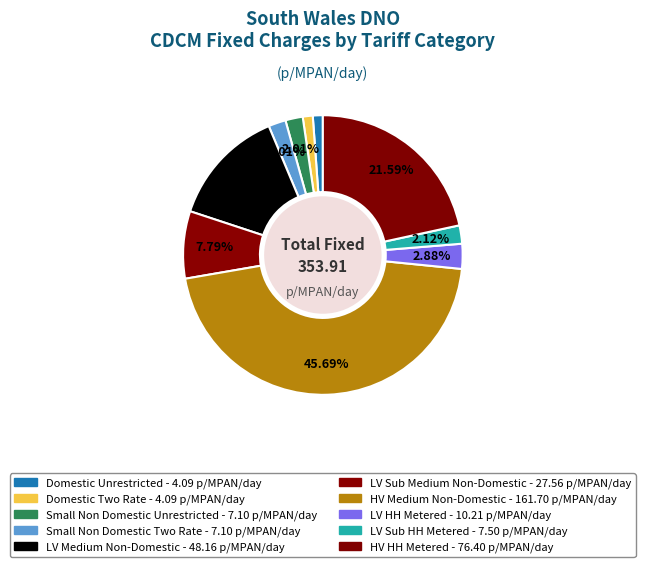

To the nearest percent, what is the combined percentage of Small Non Domestic Two Rate and Small Non Domestic Unrestricted?

4%